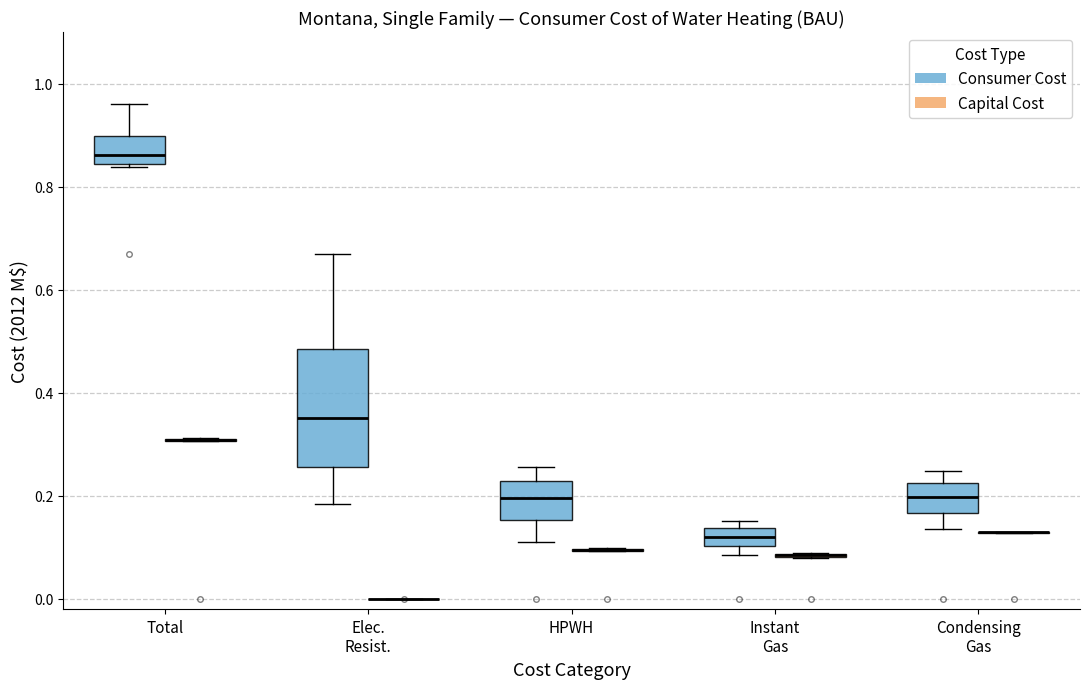

Reading left to right, read every box against the y-axis: the position of its median line, the range the box covers, and the ends of its whiskers. The values are not printed on the chart, so give them approximately, as read against the axis.

Total (Consumer Cost): median 0.86, box 0.84 to 0.90, whiskers 0.84 to 0.96
Total (Capital Cost): box collapsed to a line at 0.30, whiskers 0.30 to 0.32
Elec. Resist. (Consumer Cost): median 0.36, box 0.26 to 0.48, whiskers 0.18 to 0.66
Elec. Resist. (Capital Cost): box collapsed to a line at 0.00, whiskers 0.00 to 0.00
HPWH (Consumer Cost): median 0.20, box 0.16 to 0.22, whiskers 0.10 to 0.26
HPWH (Capital Cost): box collapsed to a line at 0.10, whiskers 0.10 to 0.10
Instant Gas (Consumer Cost): median 0.12, box 0.10 to 0.14, whiskers 0.08 to 0.16
Instant Gas (Capital Cost): box collapsed to a line at 0.08, whiskers 0.08 to 0.08
Condensing Gas (Consumer Cost): median 0.20, box 0.16 to 0.22, whiskers 0.14 to 0.24
Condensing Gas (Capital Cost): box collapsed to a line at 0.12, whiskers 0.12 to 0.14